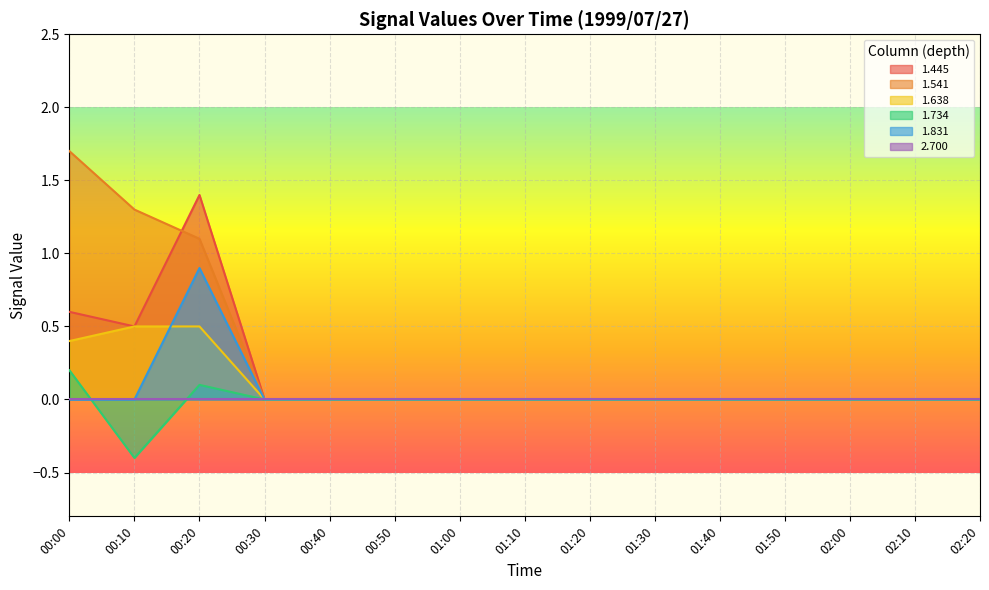

How many interior local valleys does the 1.445 series have?

1